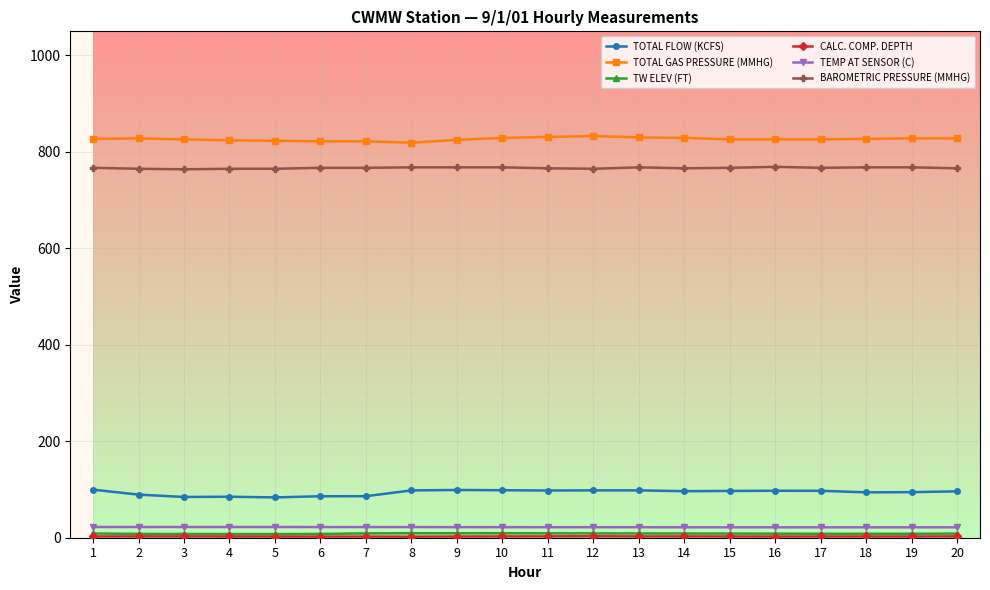

What is the lowest value of the TEMP AT SENSOR (C) series?

21.6